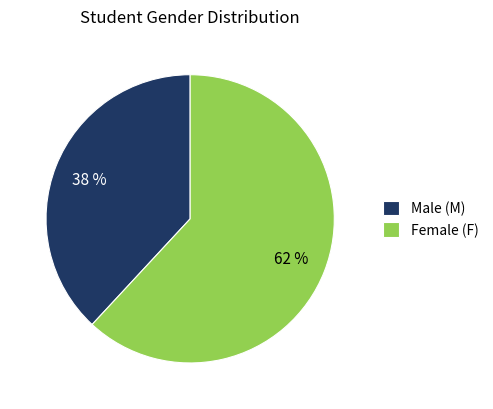

Combined, do Male (M) and Female (F) account for over 50%?

Yes